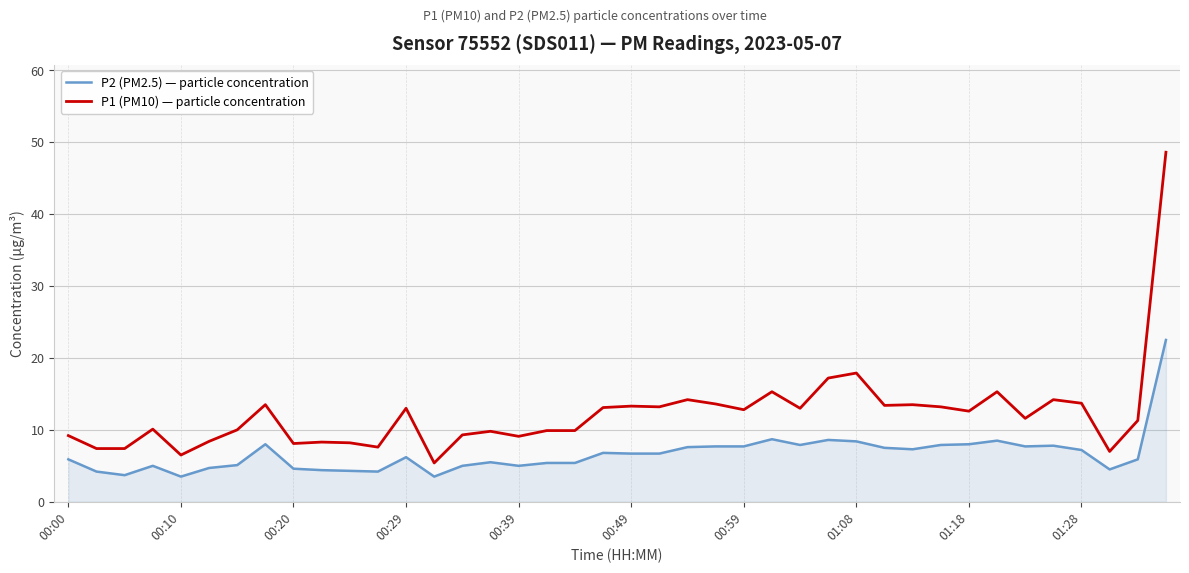

Which series has the largest range (max minus min)?

P1 (PM10) — particle concentration